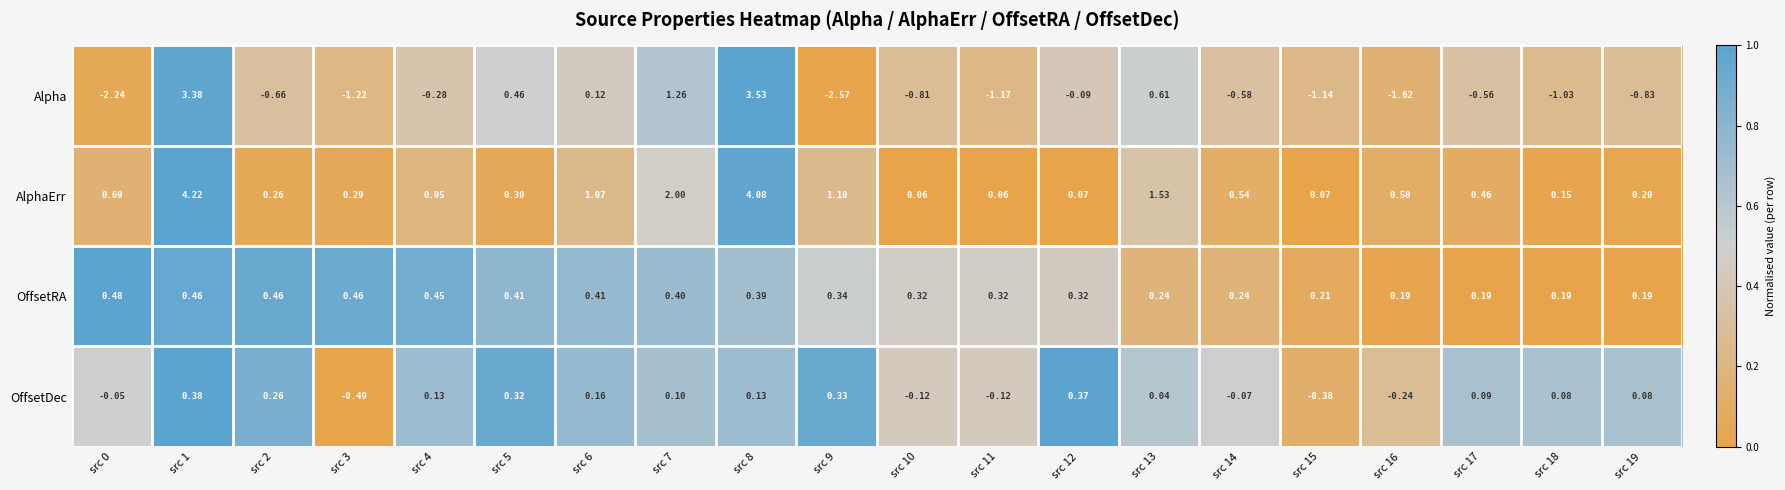

Rank the series by their maximum value, from highest to lowest.

AlphaErr, Alpha, OffsetRA, OffsetDec